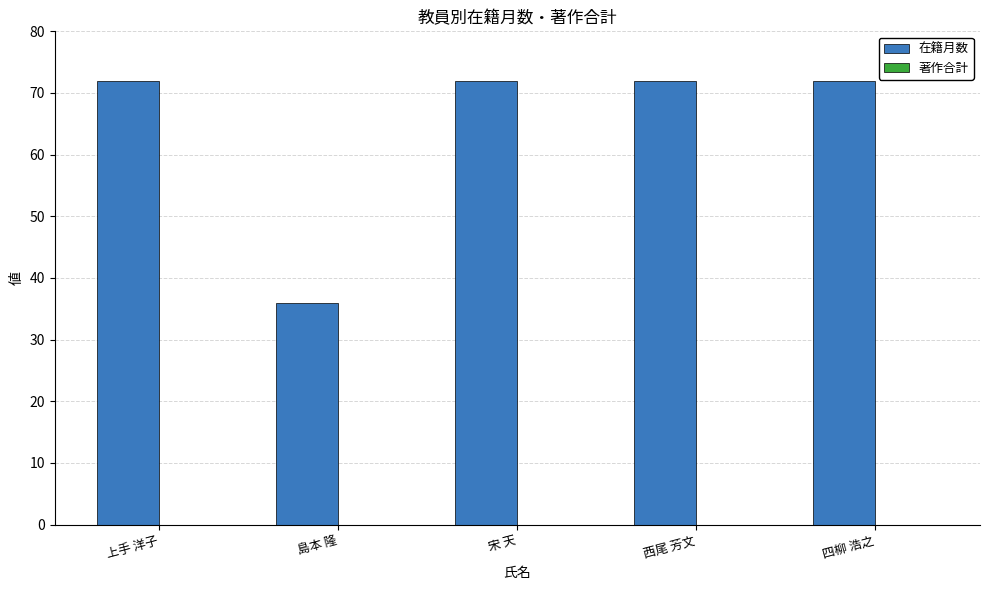

Reading left to right, what are all the values shown in this chart?

上手 洋子=72	島本 隆=36	宋 天=72	西尾 芳文=72	四柳 浩之=72